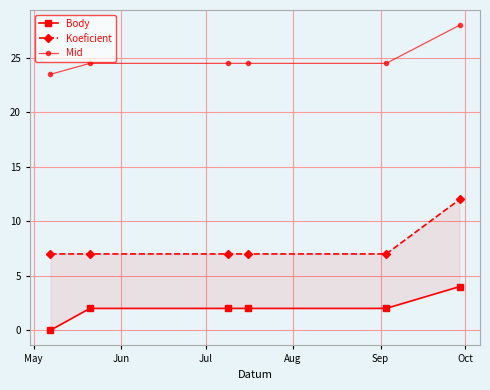

What is the value of the Koeficient point at the 4th from the left?

7.0